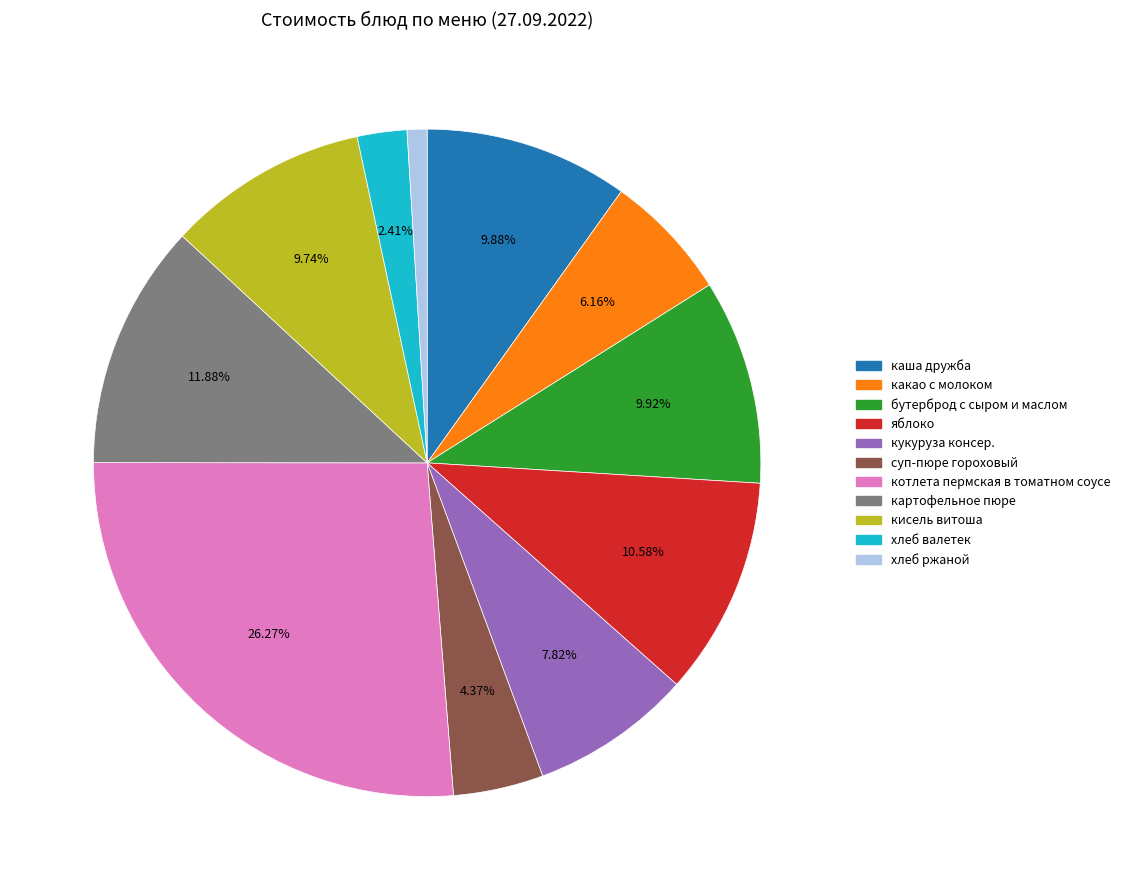

How much of the chart is everything except каша дружба?

90.1%